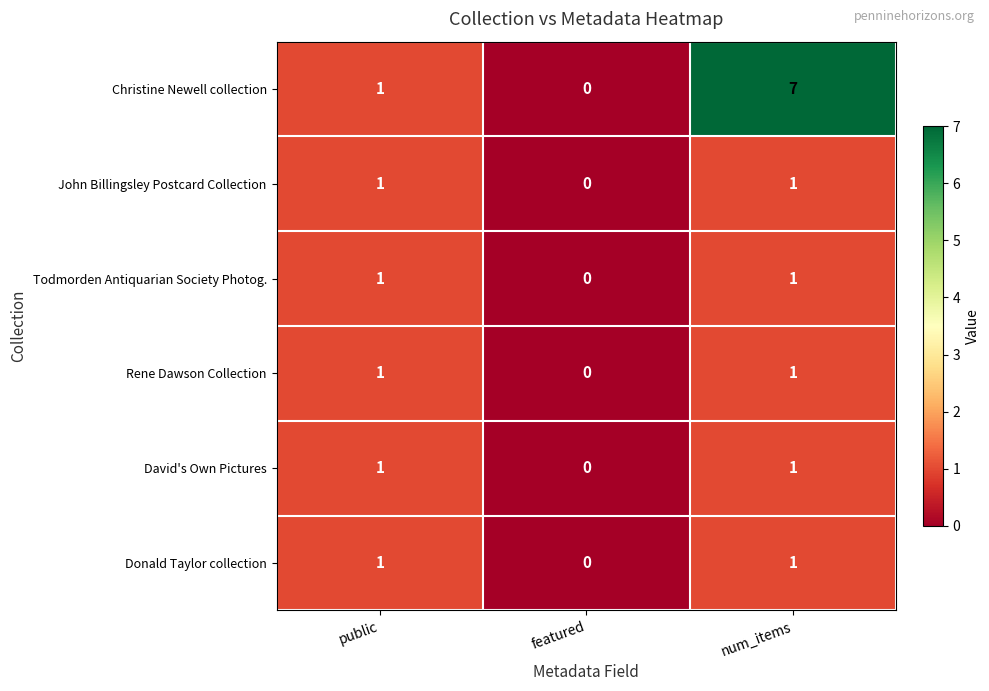

How many categories are shown in the chart?

3